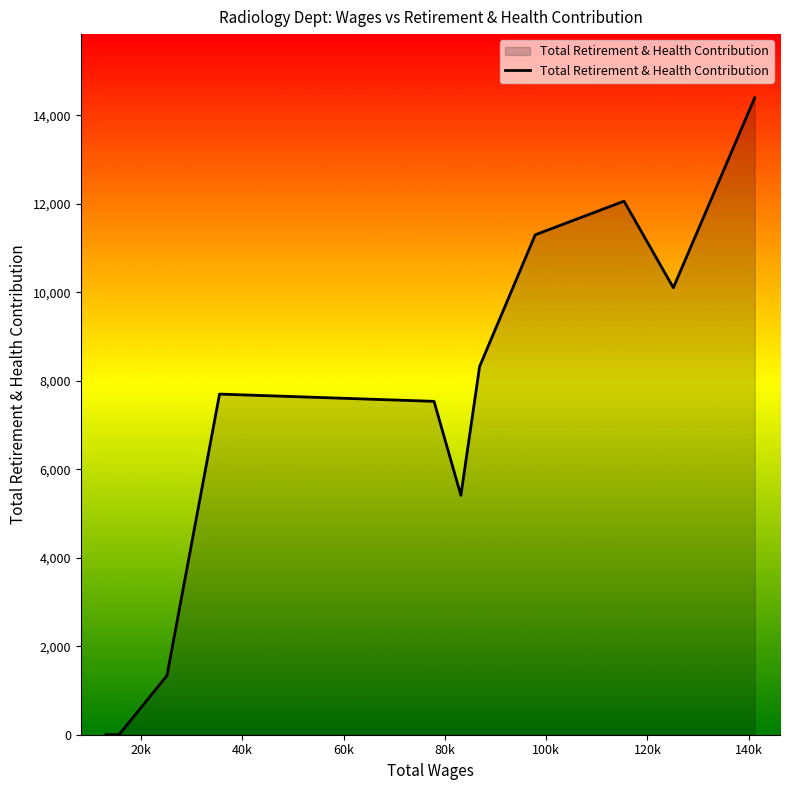

What is the greatest value displayed?

14394